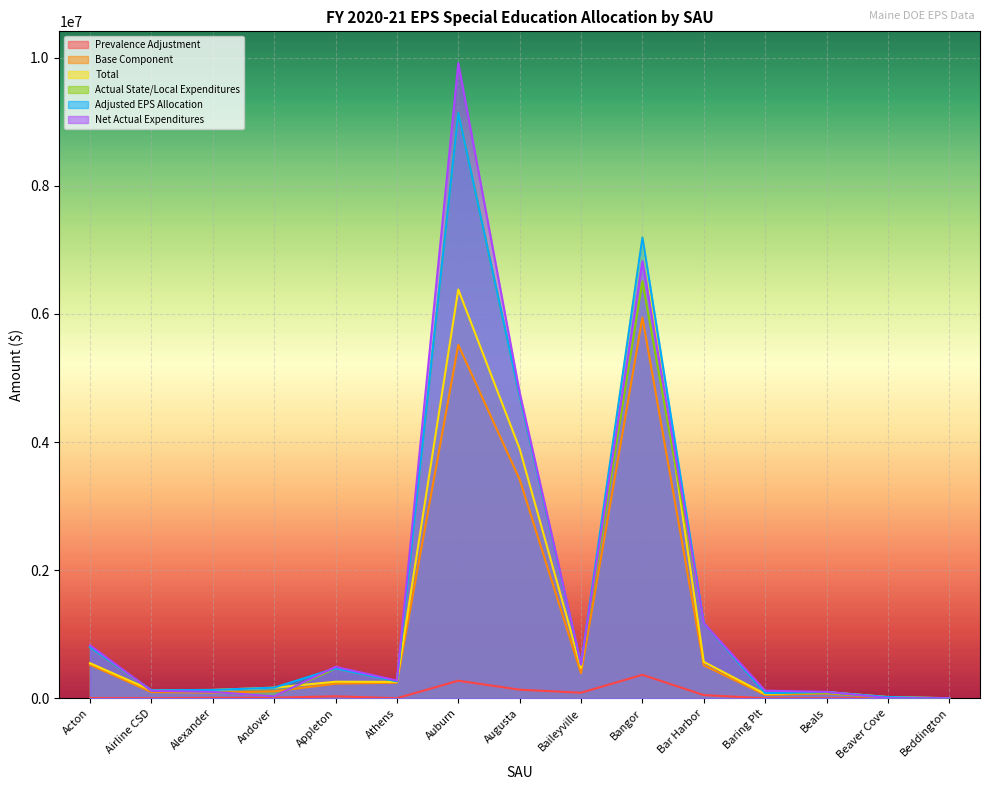

What is the total value across all series at Airline CSD?

574160.4